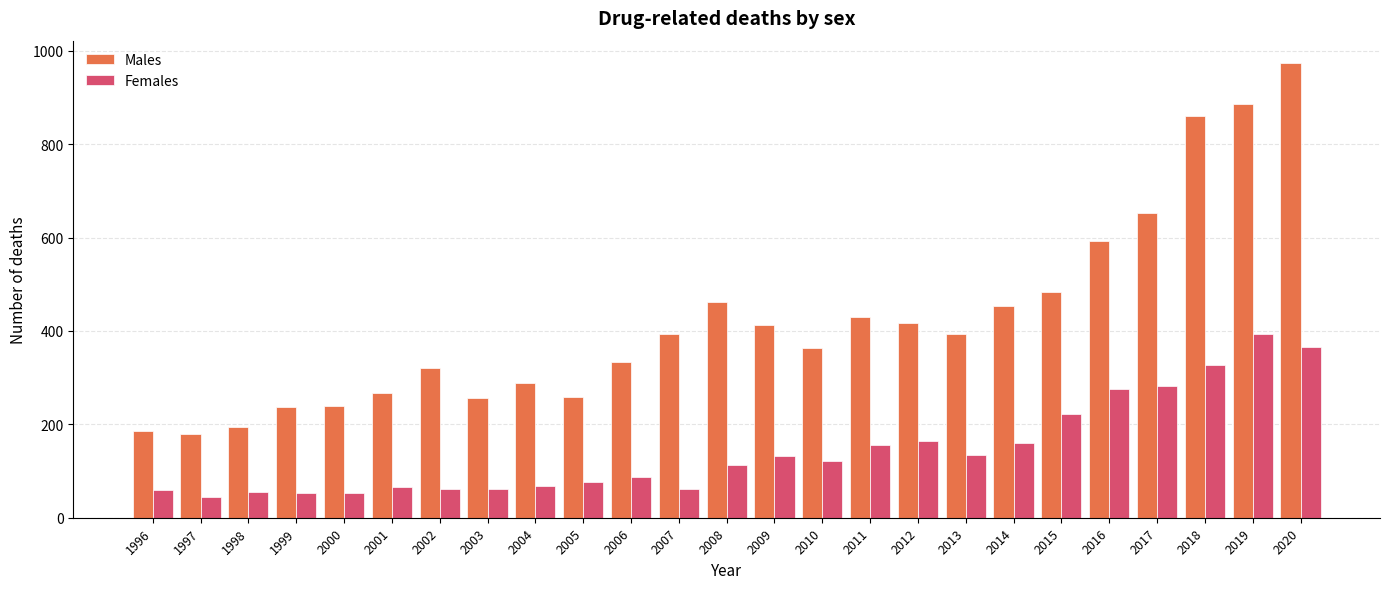

What is the sum of all Males values?

10530